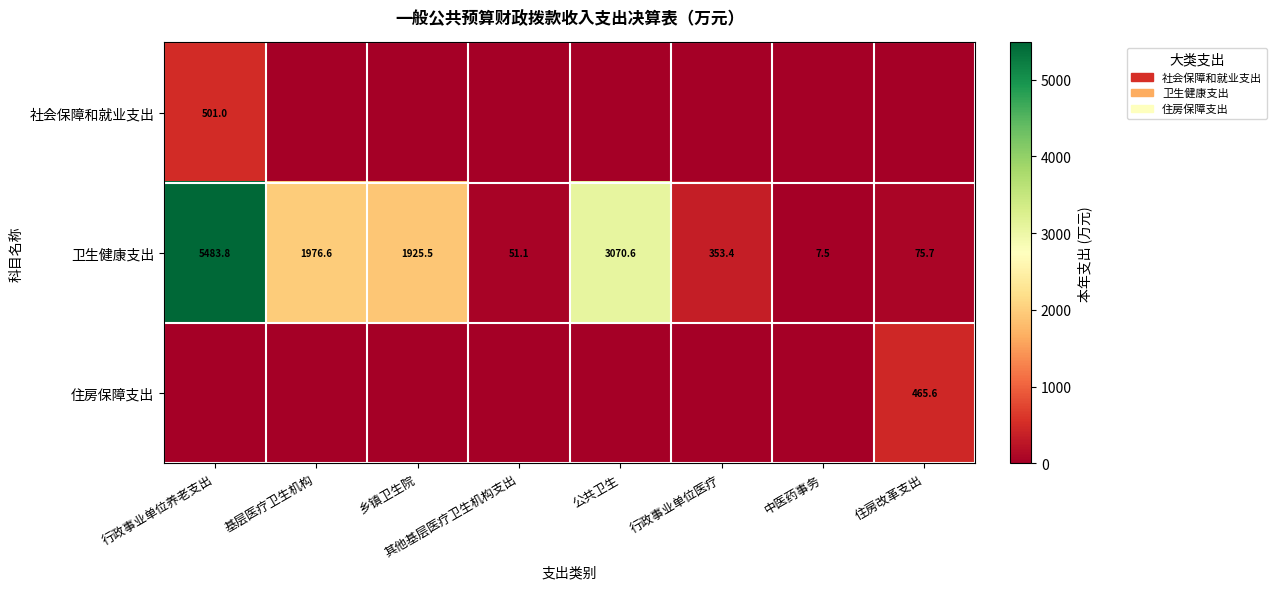

Which category has the highest value across all series?

行政事业单位养老支出